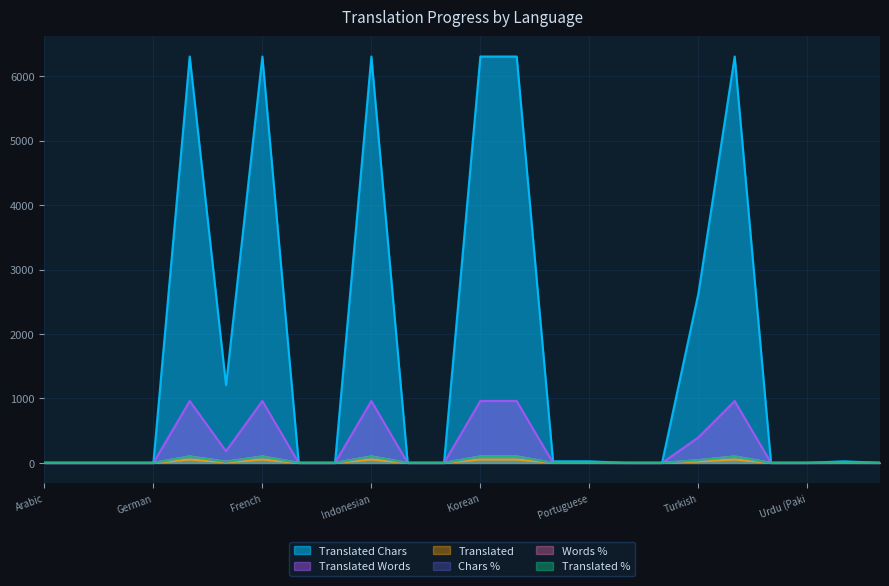

True or false: translated_chars_percent has a value of 0.0 at German.

True